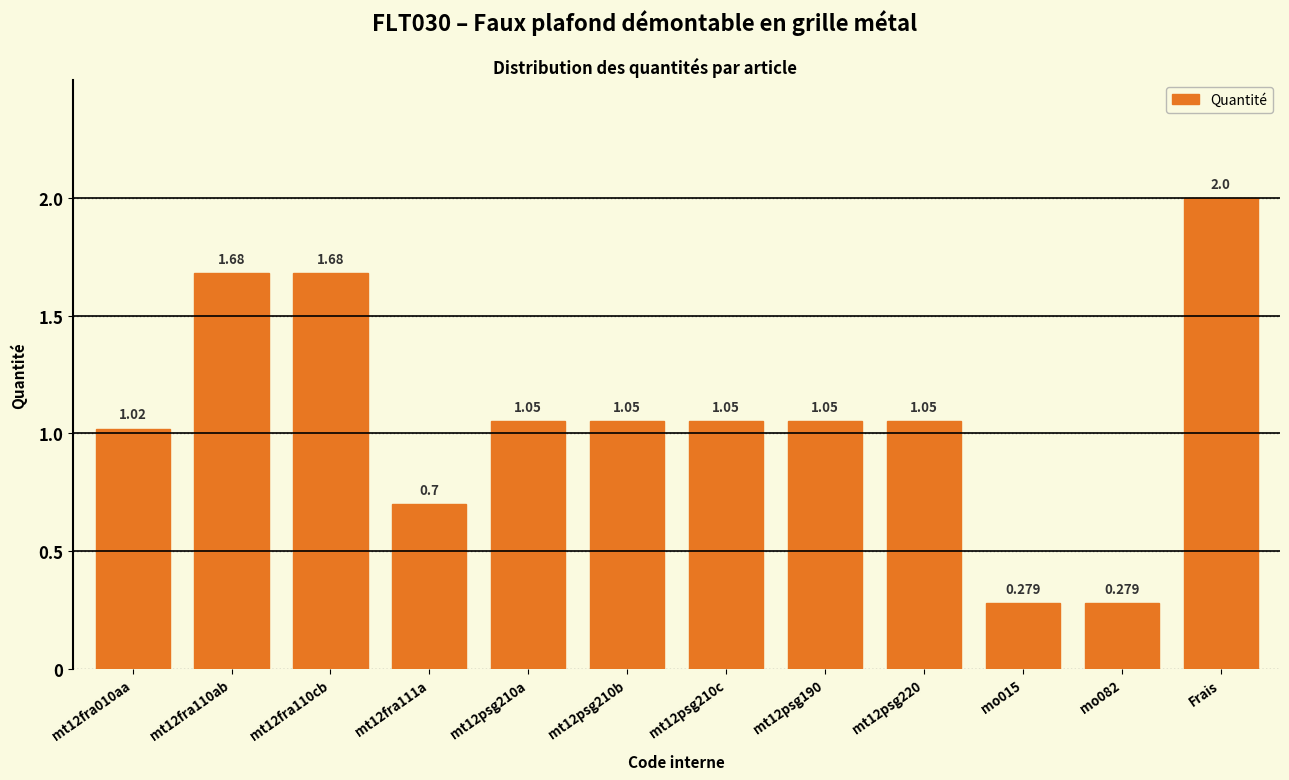

What is the label of the 1st bar from the right?

Frais